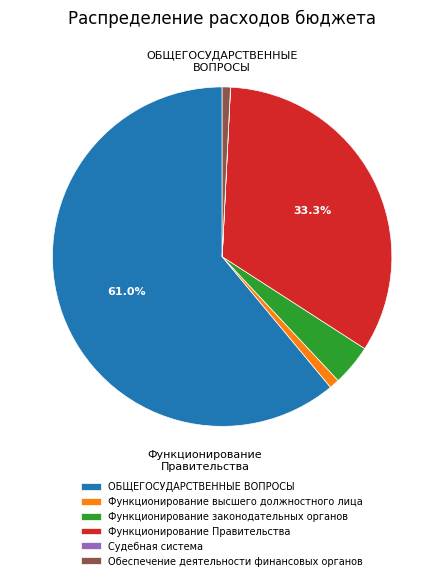

To the nearest percent, what is the difference between the largest and smallest slice percentages?

61%